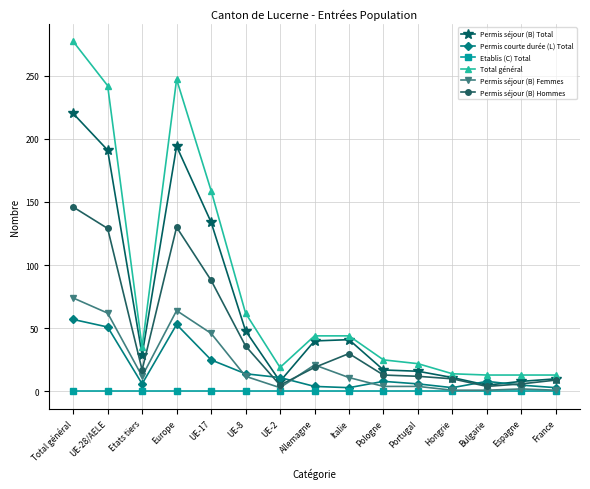

True or false: Permis courte durée (L) Total and Permis séjour (B) Total cross at least once.

True